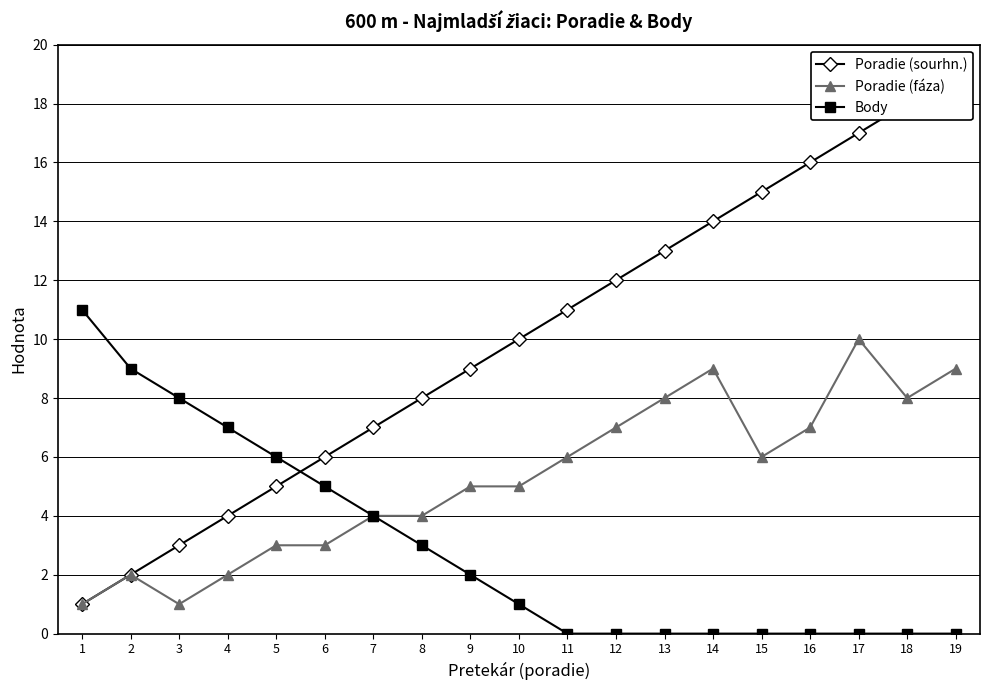

Is the value of Body at 11 greater than the value of Poradie (fáza) at 3?

No